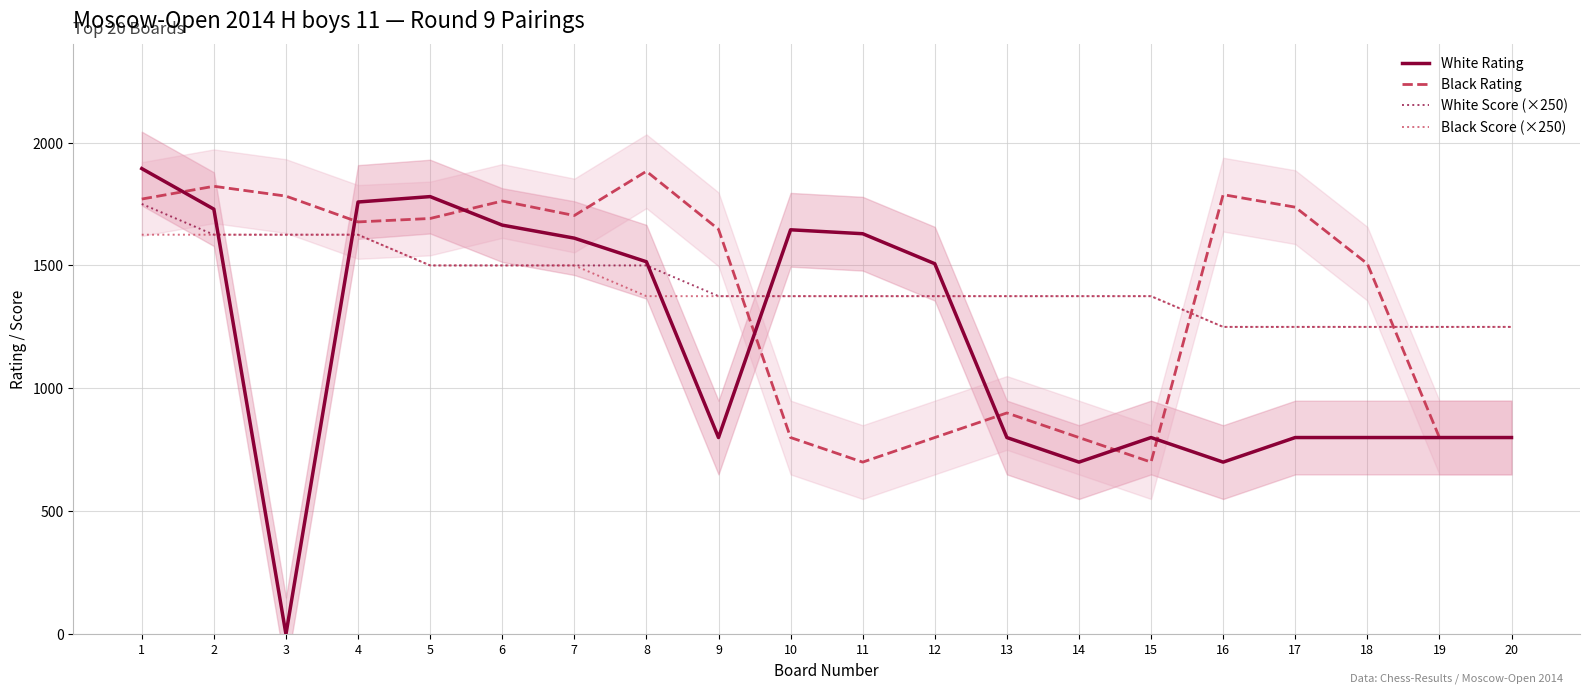

The value of Black Score (×250) at 2 is 2575. True or false?

False